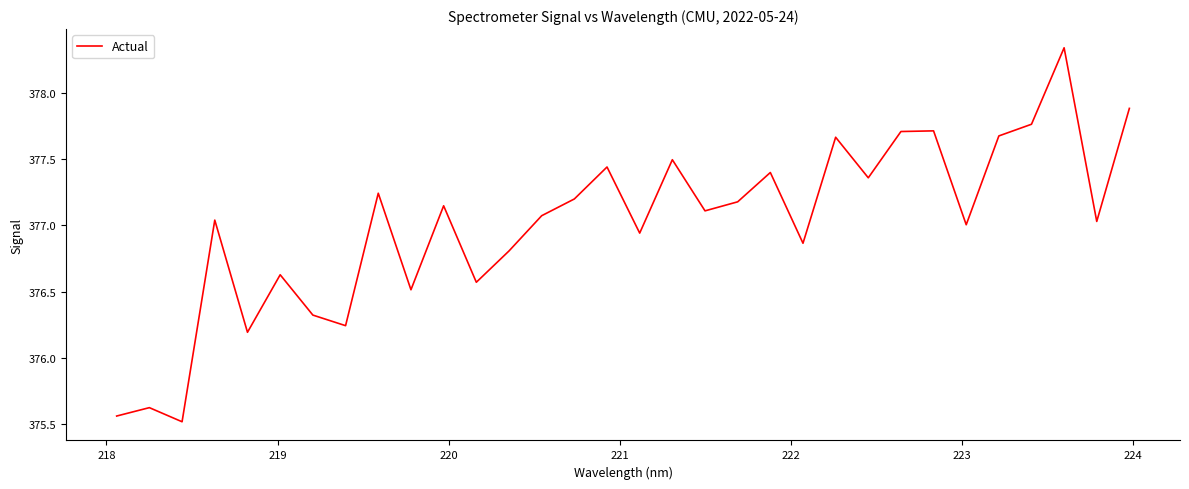

How many interior local peaks (higher than both neighbors) does the data have?

11